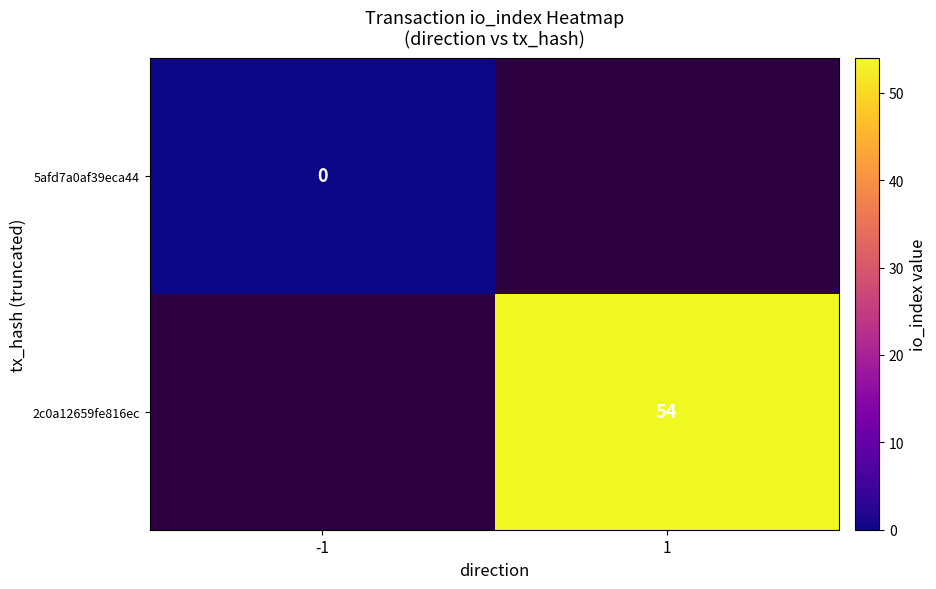

At how many categories does at least one series exceed 13?

1